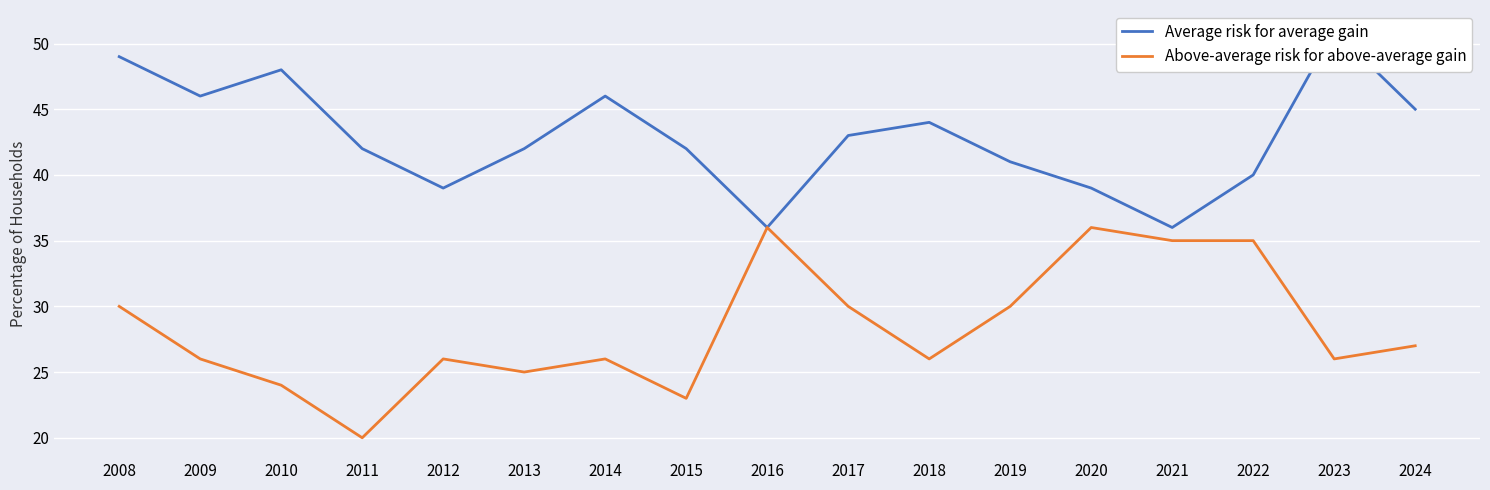

What is the difference between the maximum and second lowest values in the Average risk for average gain series?

15